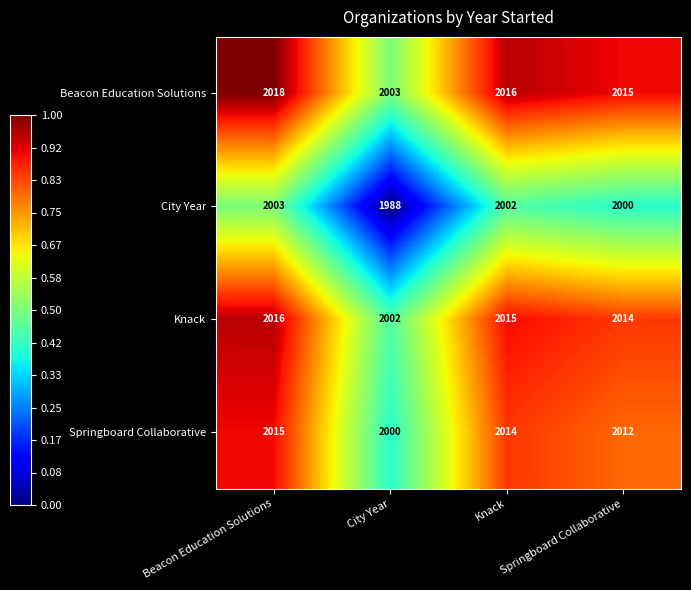

At which category is the sum across all series the highest?

Beacon Education Solutions